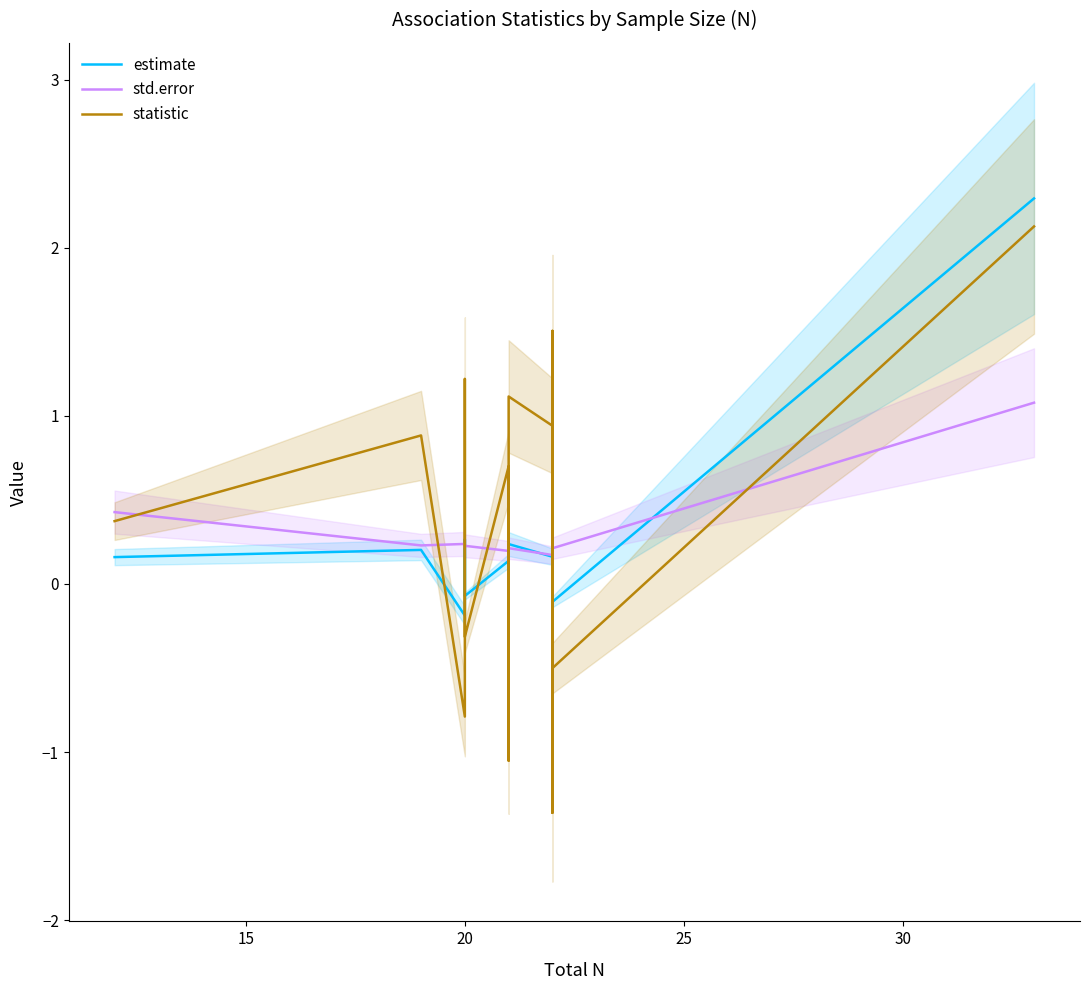

True or false: estimate has a value of 0.1 at 10.

False